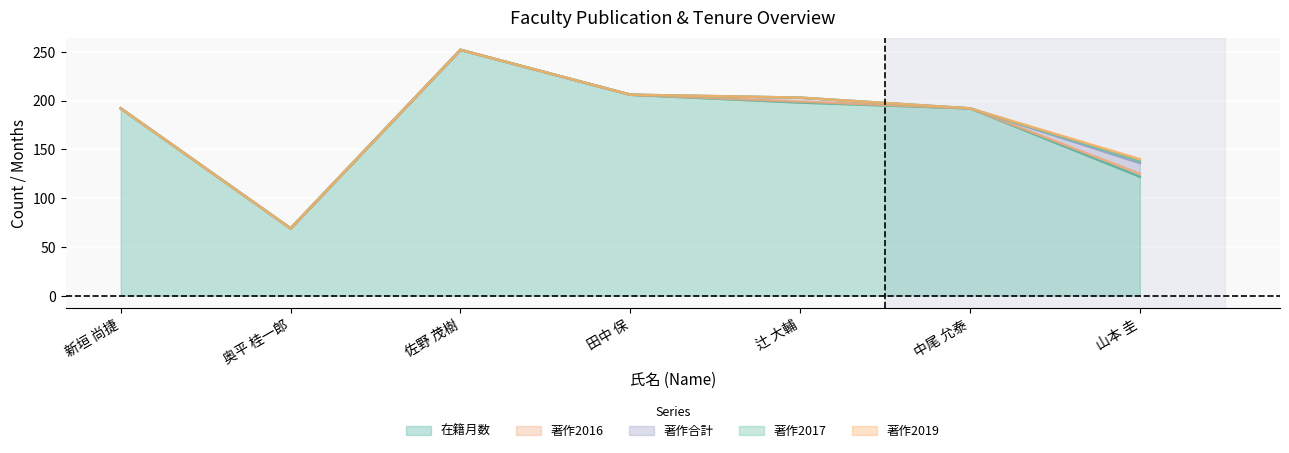

What is the maximum value for 著作2019?

2